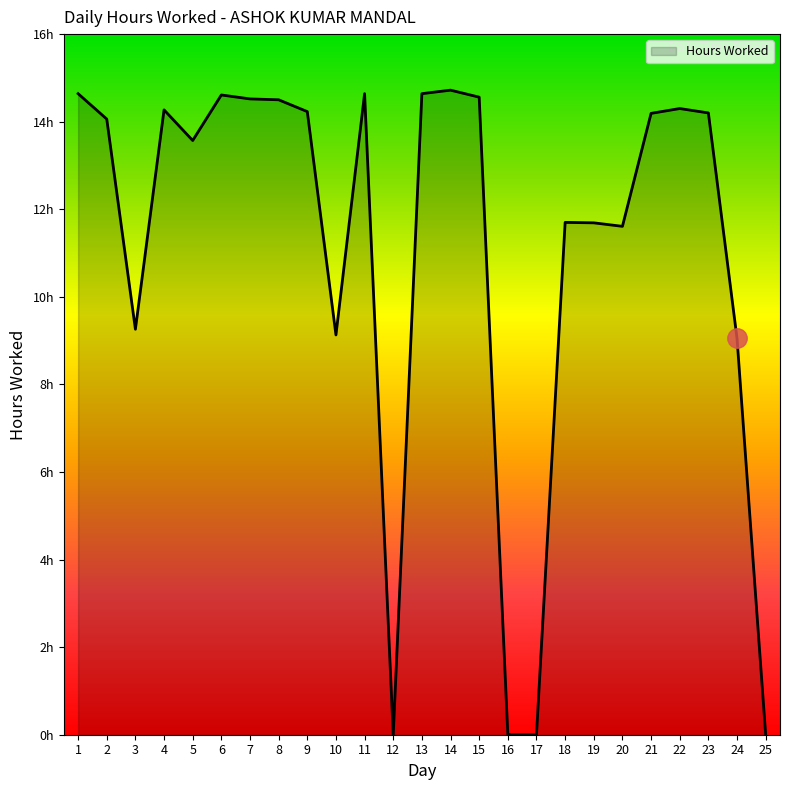

Rank the categories by value from lowest to highest.

12, 16, 17, 25, 24, 10, 3, 20, 19, 18, 5, 2, 21, 23, 9, 4, 22, 8, 7, 15, 6, 1, 11, 13, 14